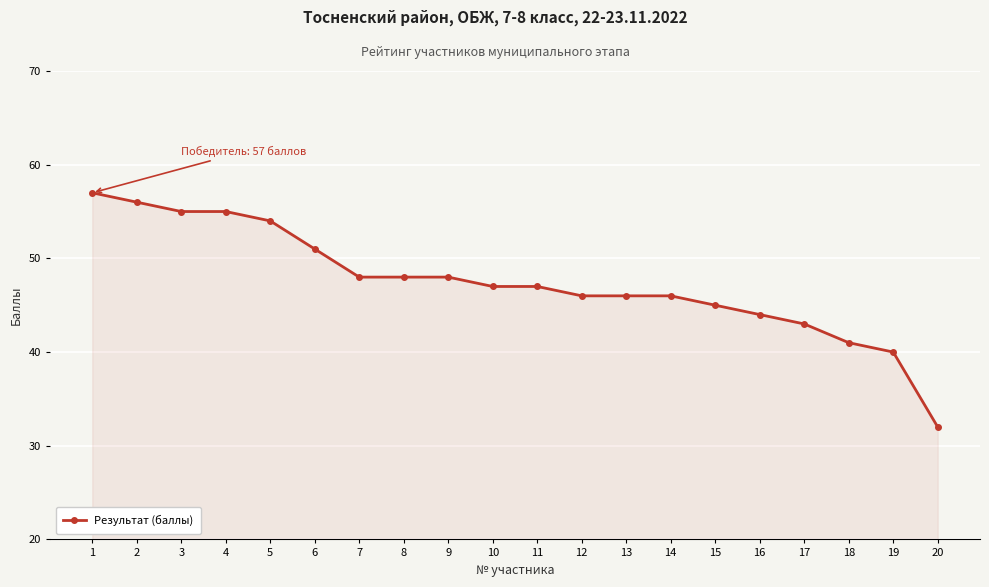

What is the value of the 15th point from the left?

45